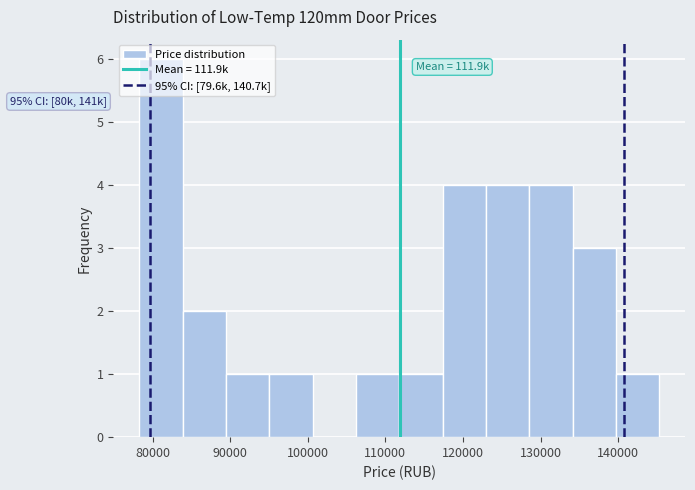

Which range on the x-axis has the tallest bar?

78000 to 84000